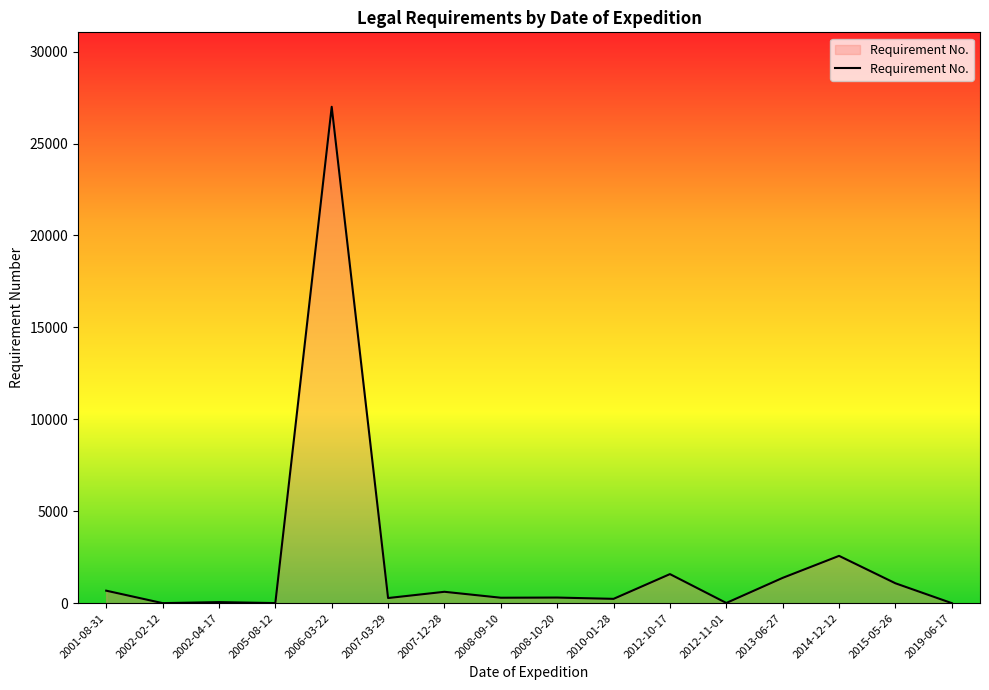

At which category does the chart reach its peak across all series?

2006-03-22